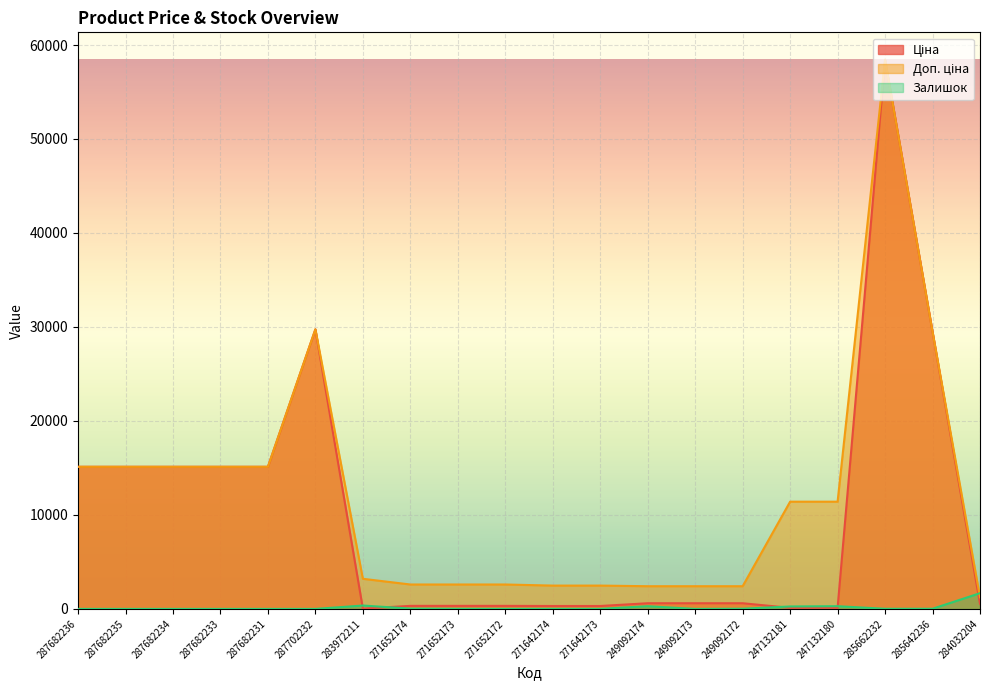

List the series in order of their peak value, highest first.

Ціна, Доп. ціна, Залишок